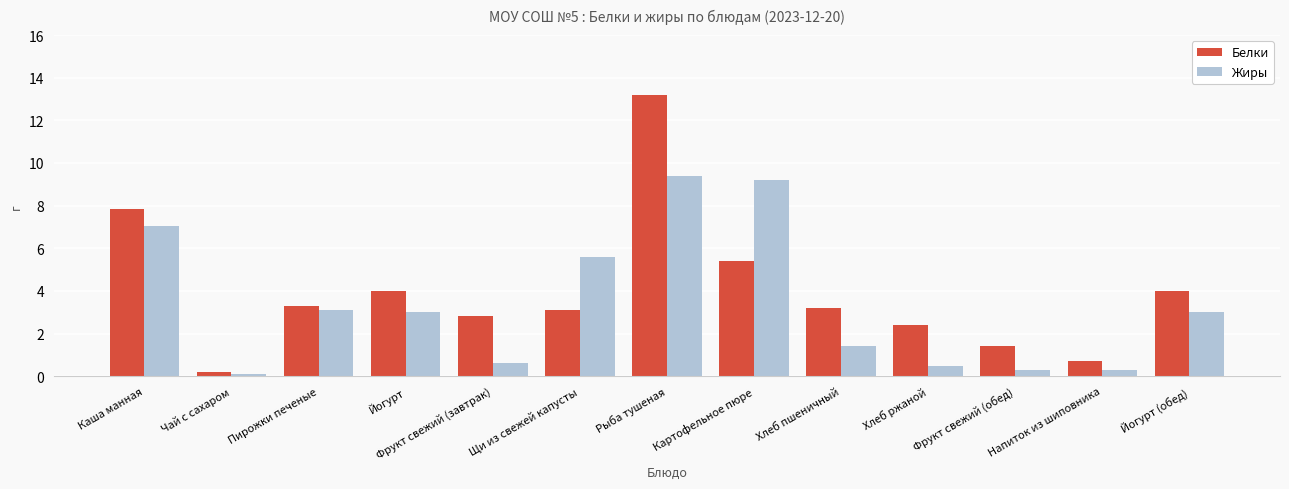

Reading right to left, extract all data points from this chart.

Белки: 4.0	0.7	1.4	2.4	3.2	5.4	13.2	3.1	2.8	4.0	3.3	0.2	7.8
Жиры: 3.0	0.3	0.3	0.5	1.4	9.2	9.4	5.6	0.6	3.0	3.1	0.1	7.0